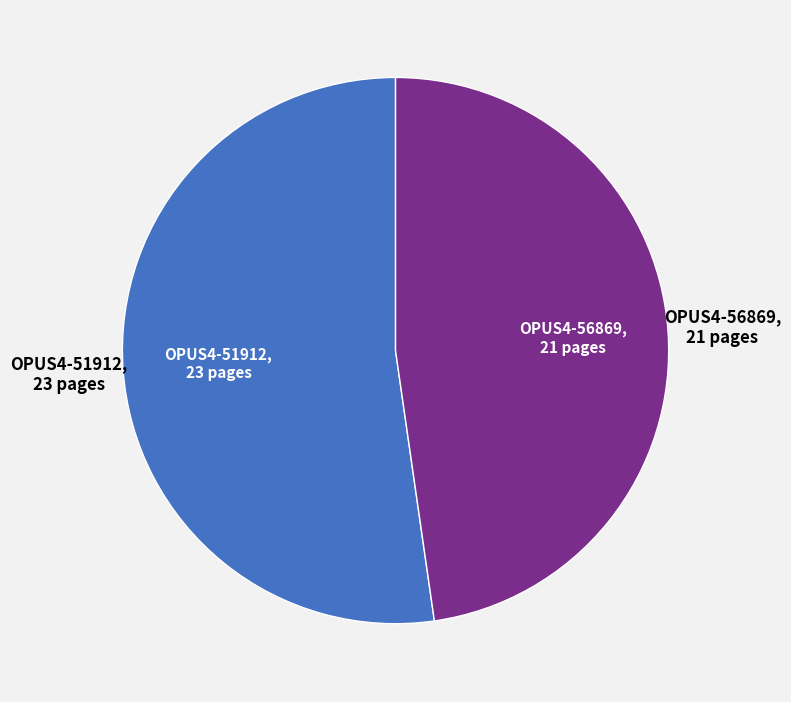

How many slices are in this pie chart?

2